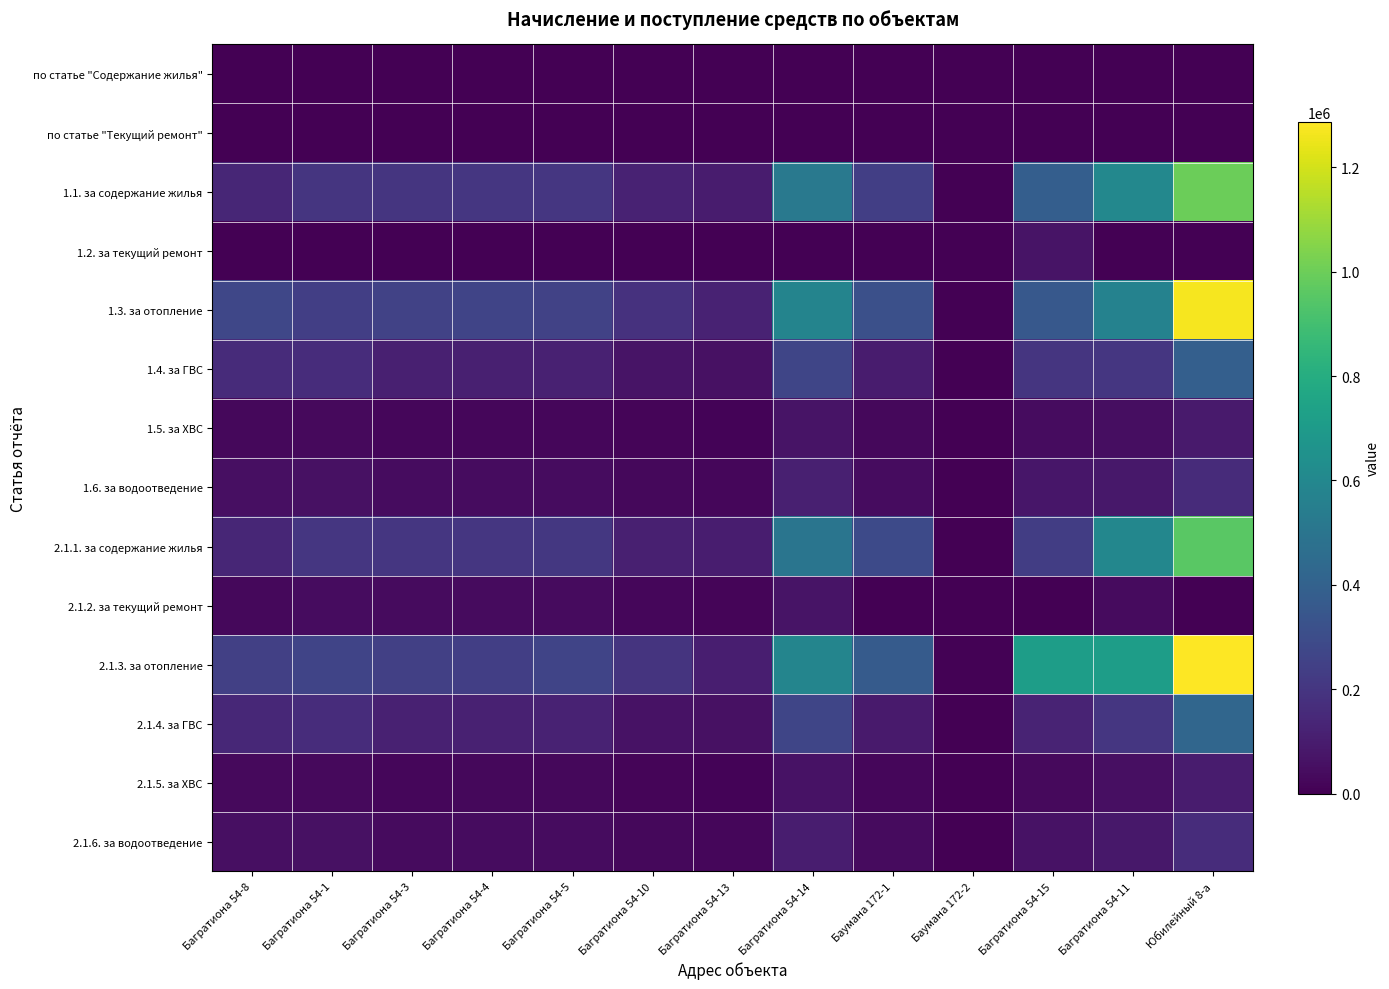

At how many categories does at least one series exceed 1104212?

1